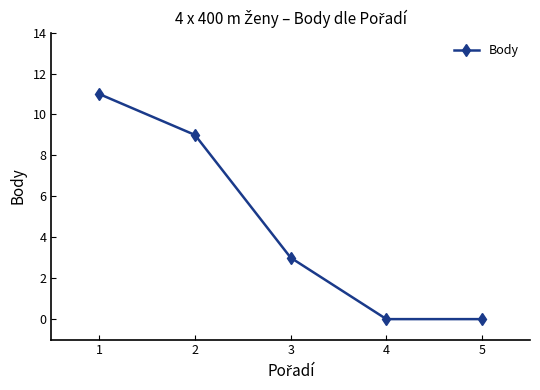

What is the change in value from 1 to 3?

-8